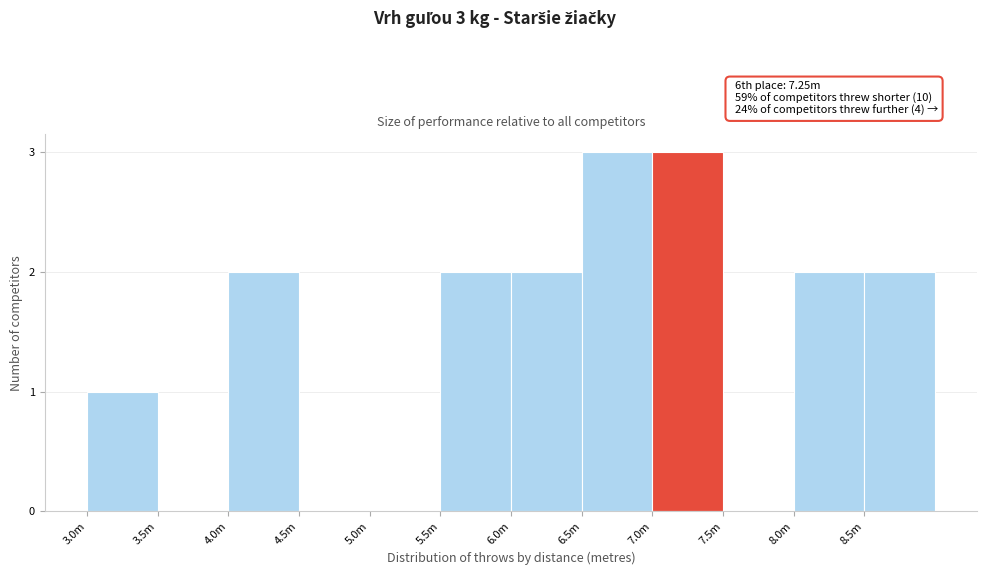

Reading left to right, list all the values displayed in this chart.

3.0m=1	3.5m=0	4.0m=2	4.5m=0	5.0m=0	5.5m=2	6.0m=2	6.5m=3	7.0m=3	7.5m=0	8.0m=2	8.5m=2